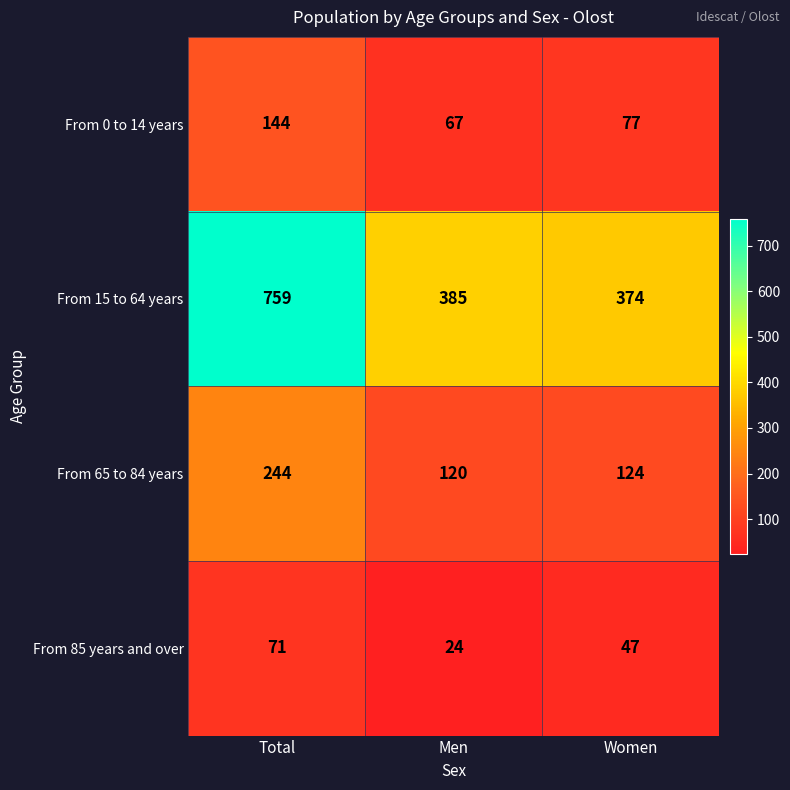

What is the difference between the From 65 to 84 years values at Women and Total?

120